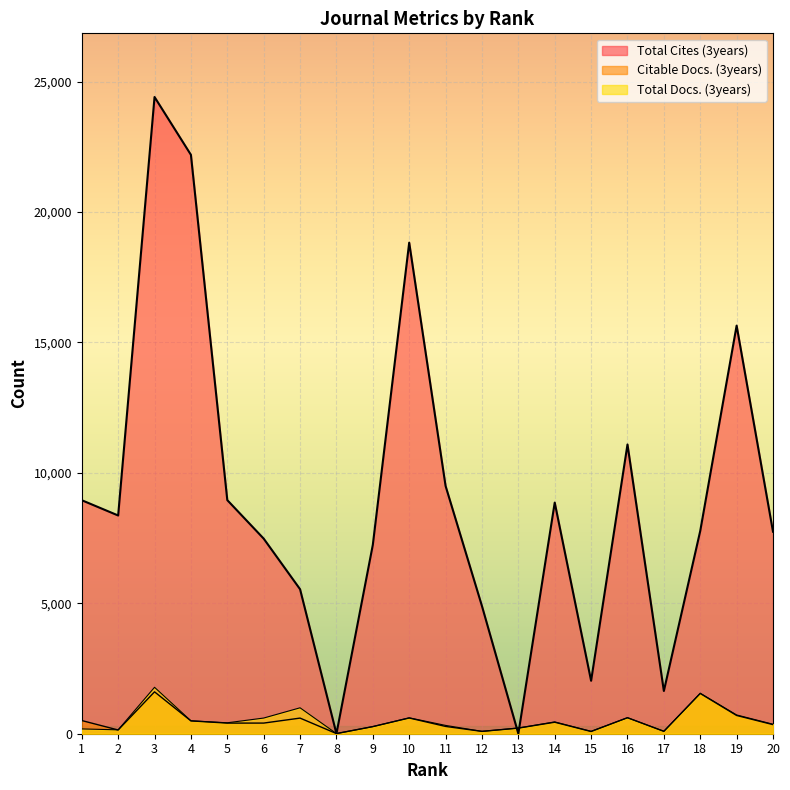

At which label does Total Docs. (3years) reach its peak?

3